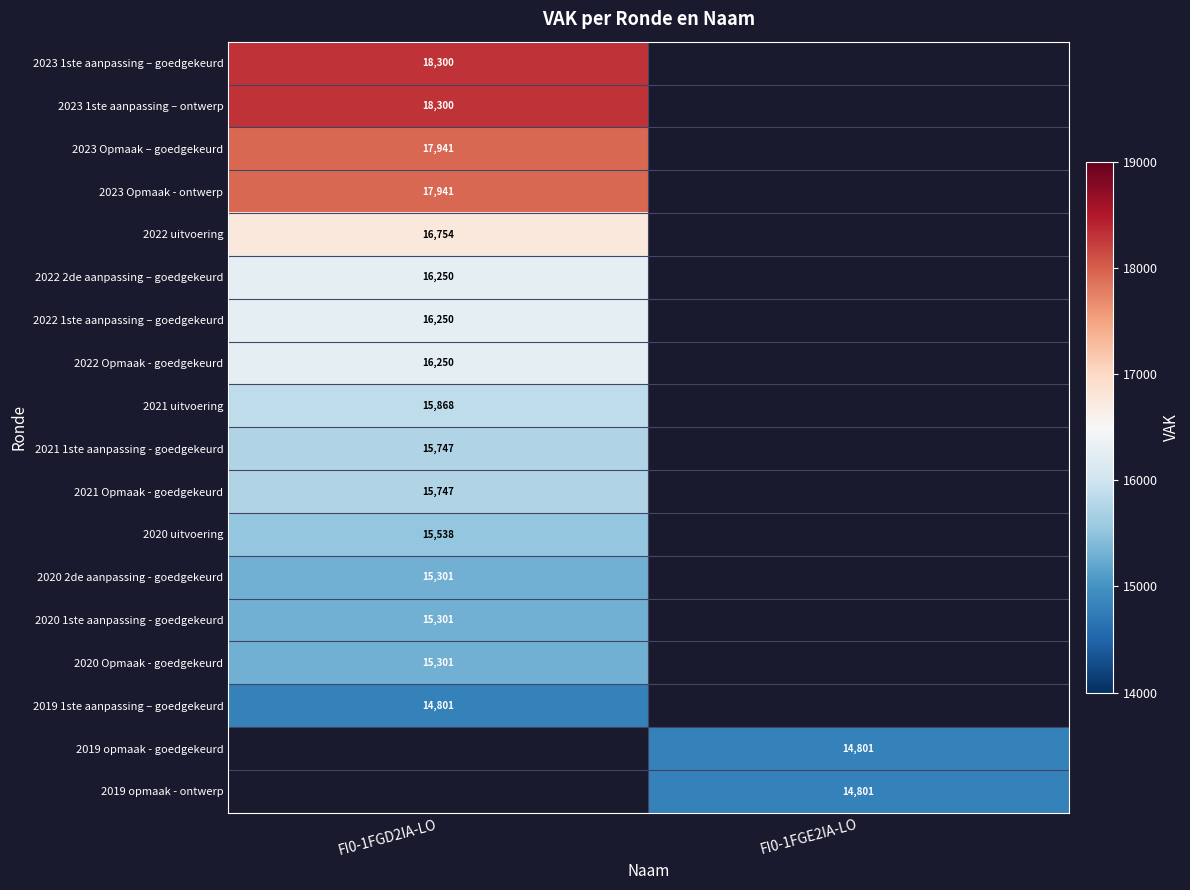

Is it true that 2020 Opmaak - goedgekeurd equals 15301 at FI0-1FGD2IA-LO?

True